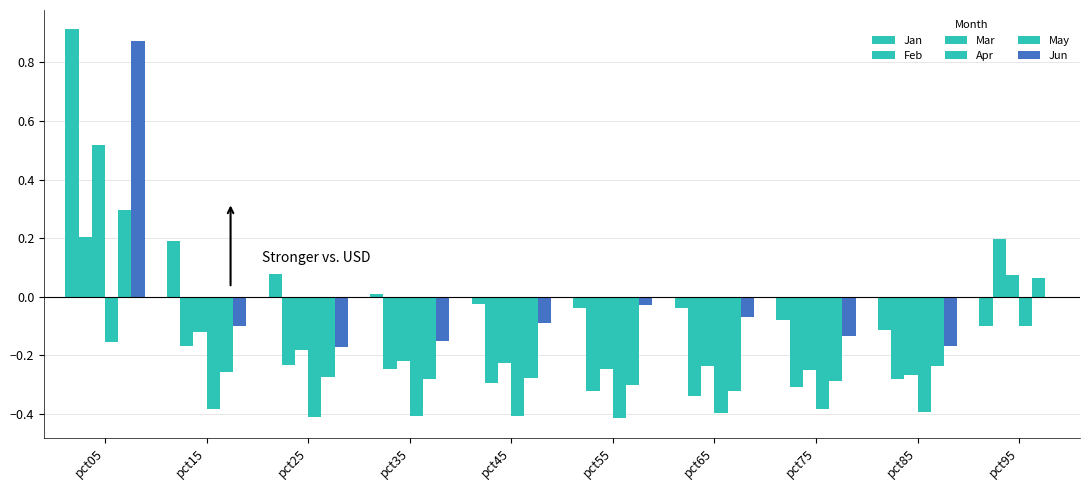

How many groups of bars are there?

10